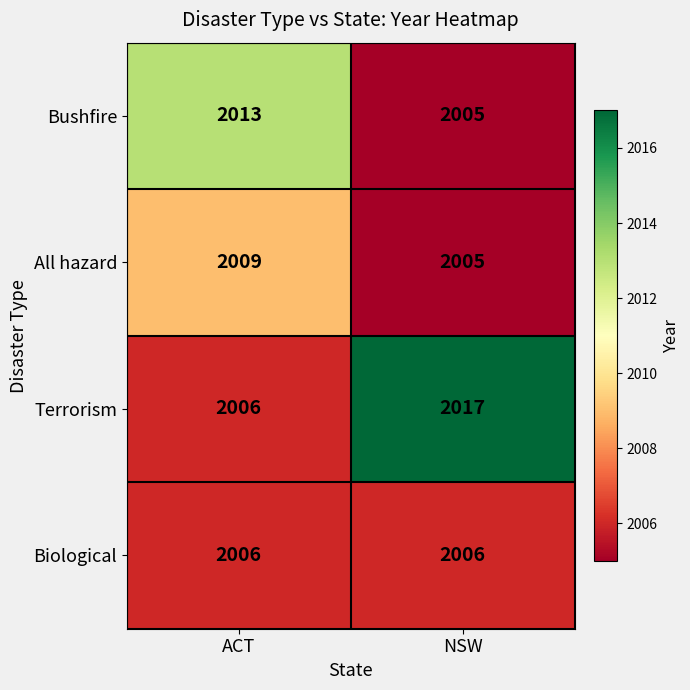

Rank the series by their maximum value, from highest to lowest.

Terrorism, Bushfire, All hazard, Biological